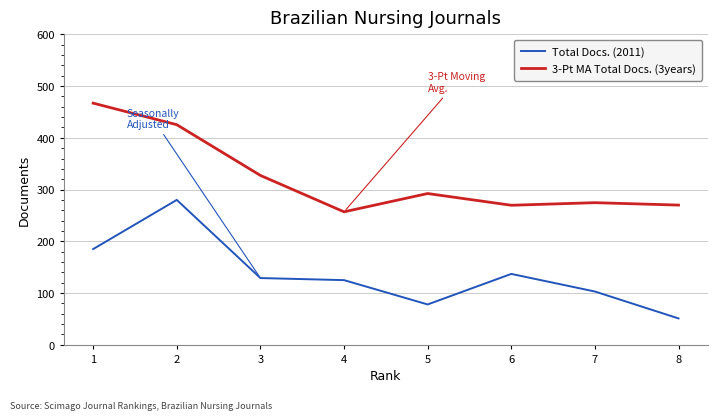

Rank the series at 6 from lowest to highest value.

Total Docs. (2011), 3-Pt MA Total Docs. (3years)